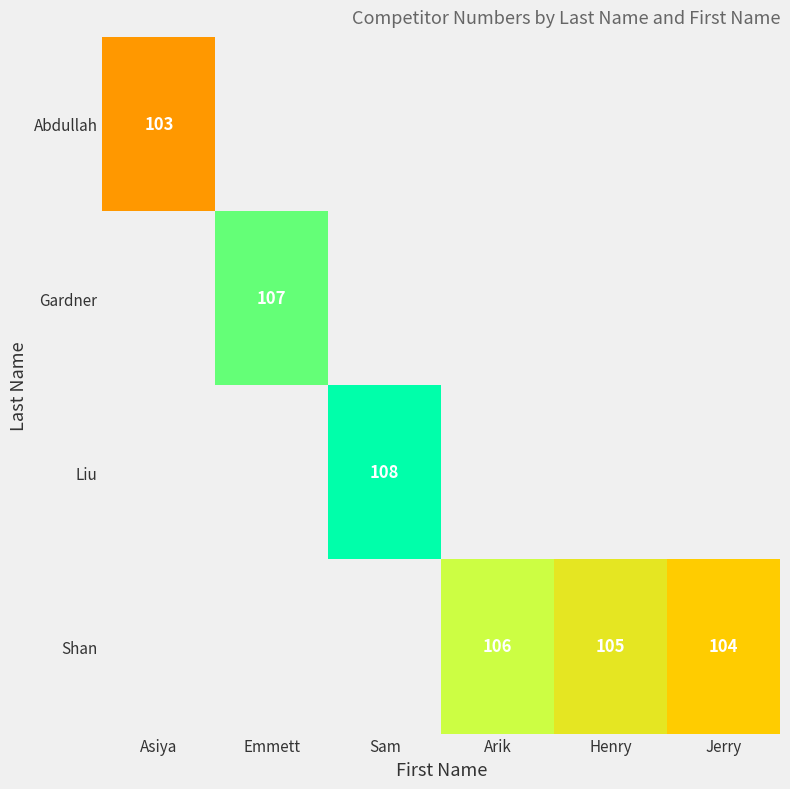

The value of Shan at Arik is 143. True or false?

False